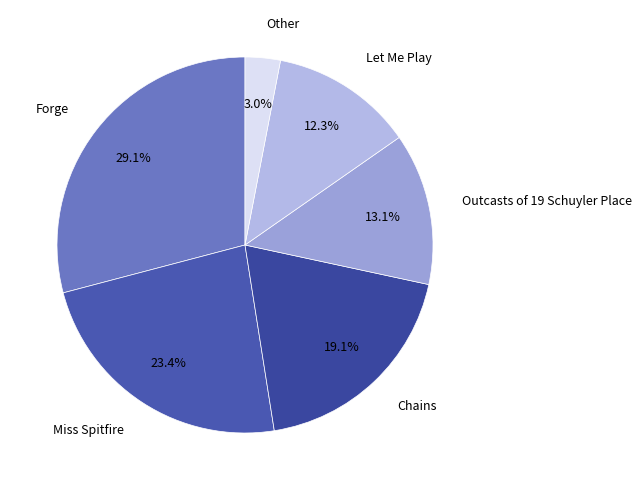

What is the largest slice in the pie chart?

Forge